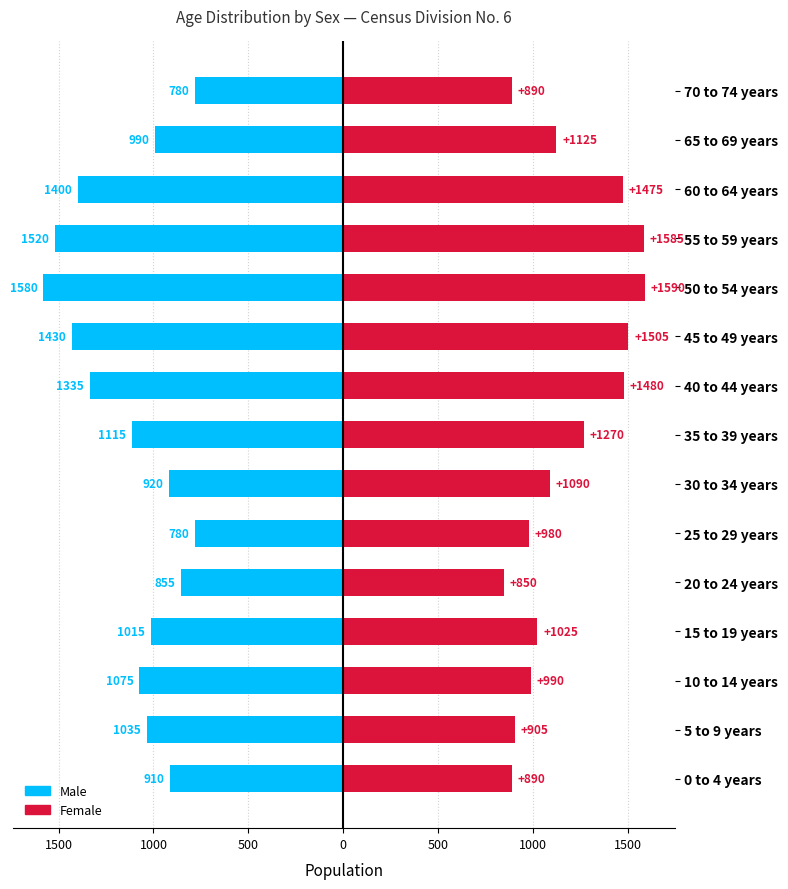

What are all the series names shown in the legend?

Female, Male